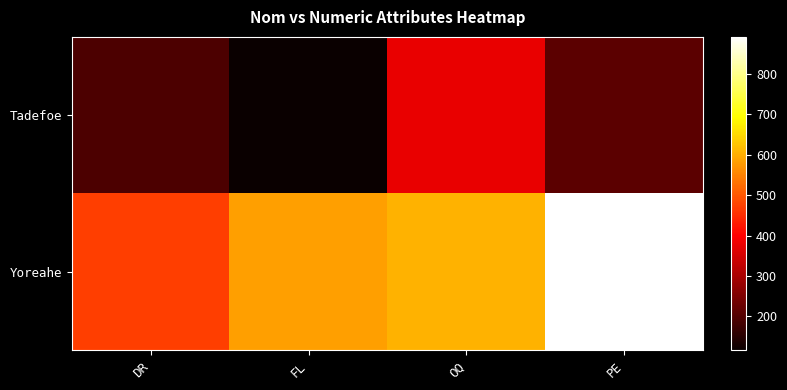

Reading left to right, what are all the values shown in this chart?

Tadefoe: DR=194	FL=116	OQ=374	PE=212
Yoreahe: DR=471	FL=585	OQ=606	PE=891